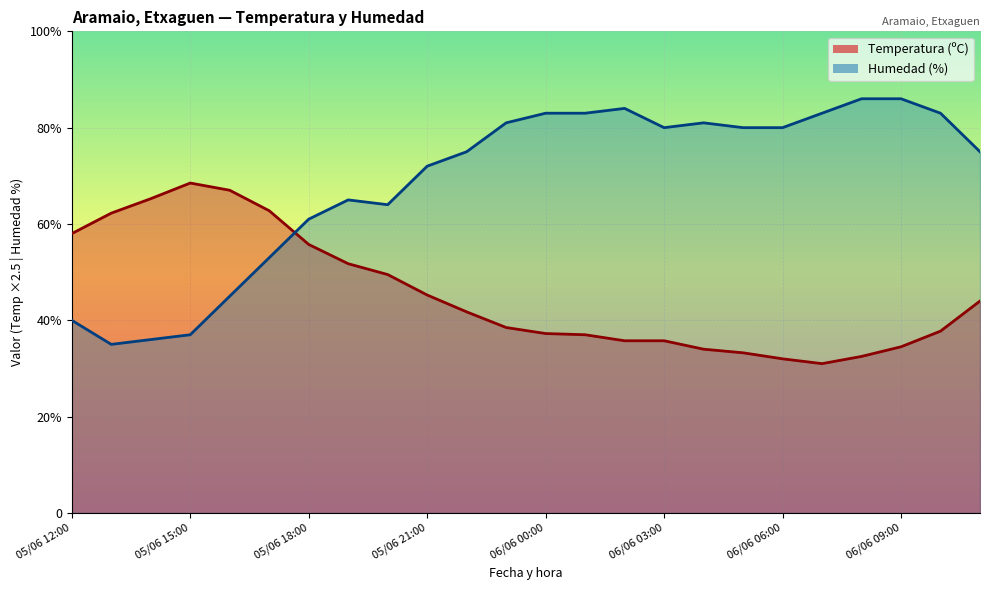

In Humedad (%), how many points are lower than both neighbors (excluding endpoints)?

3